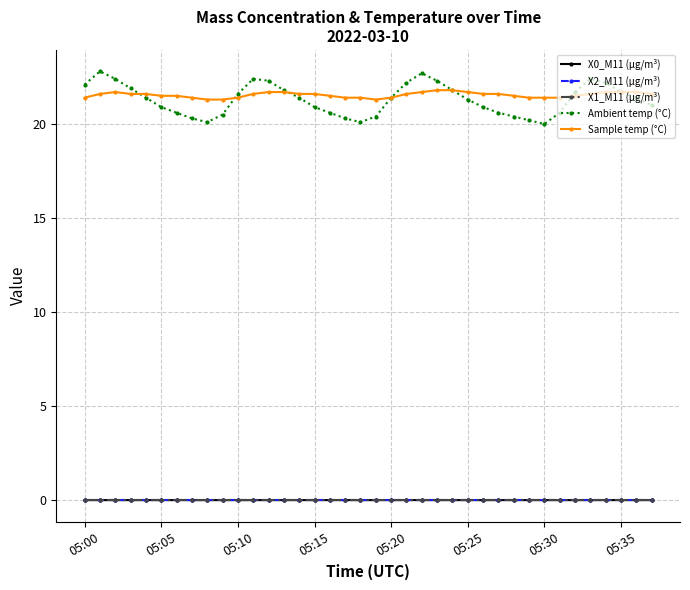

What is the value of the Sample temp (°C) point at the 8th from the left?

21.4